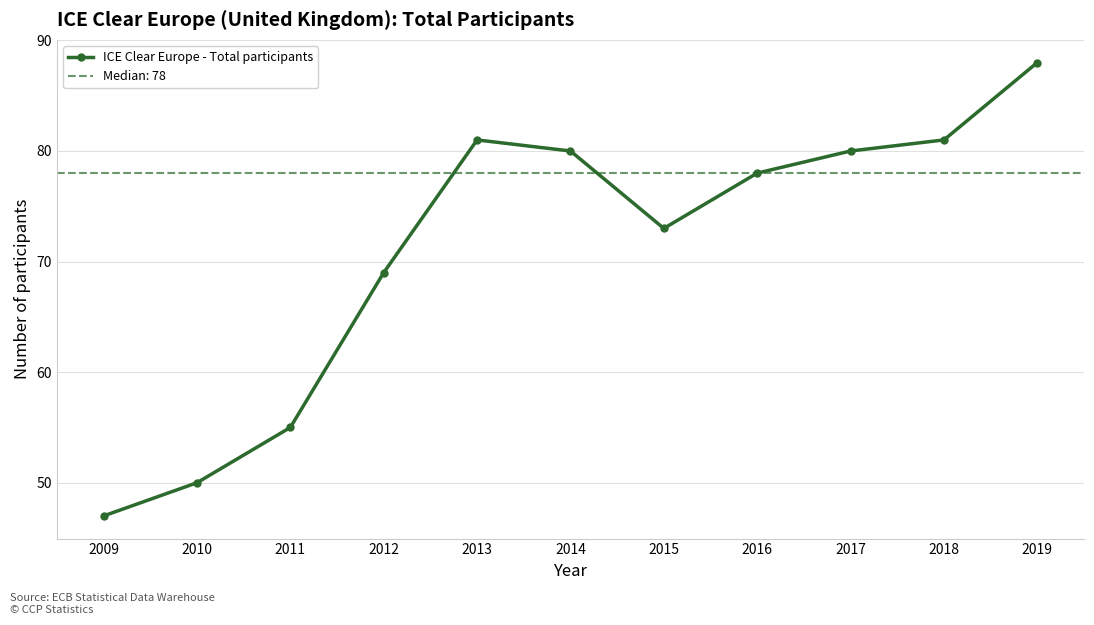

Reading right to left, transcribe all the data shown in this chart.

2019=88	2018=81	2017=80	2016=78	2015=73	2014=80	2013=81	2012=69	2011=55	2010=50	2009=47